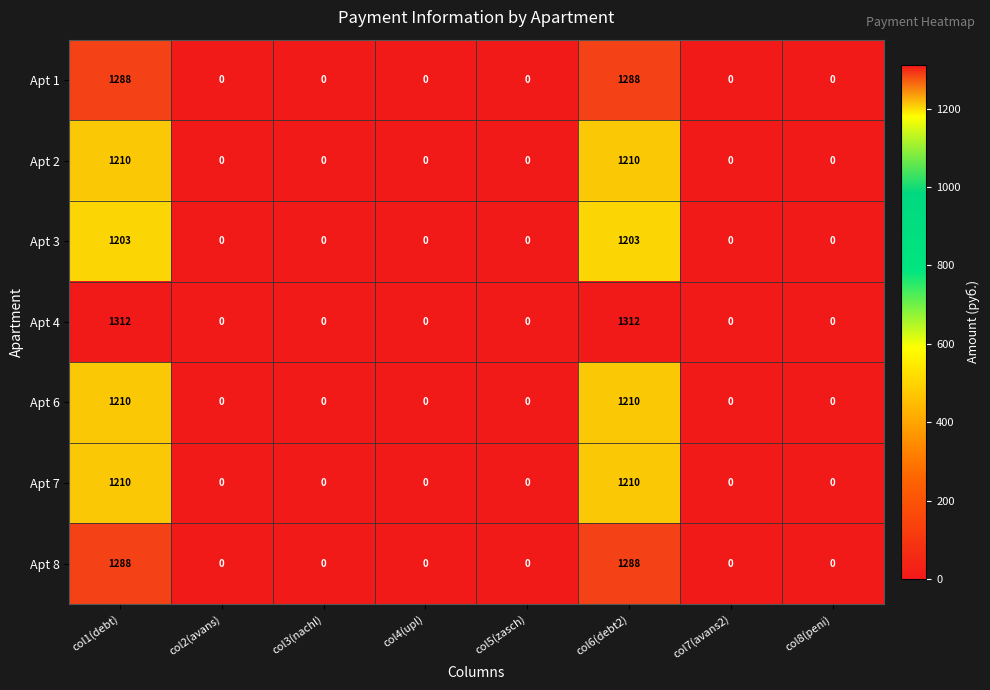

Which series has the widest spread of values?

Apt 4